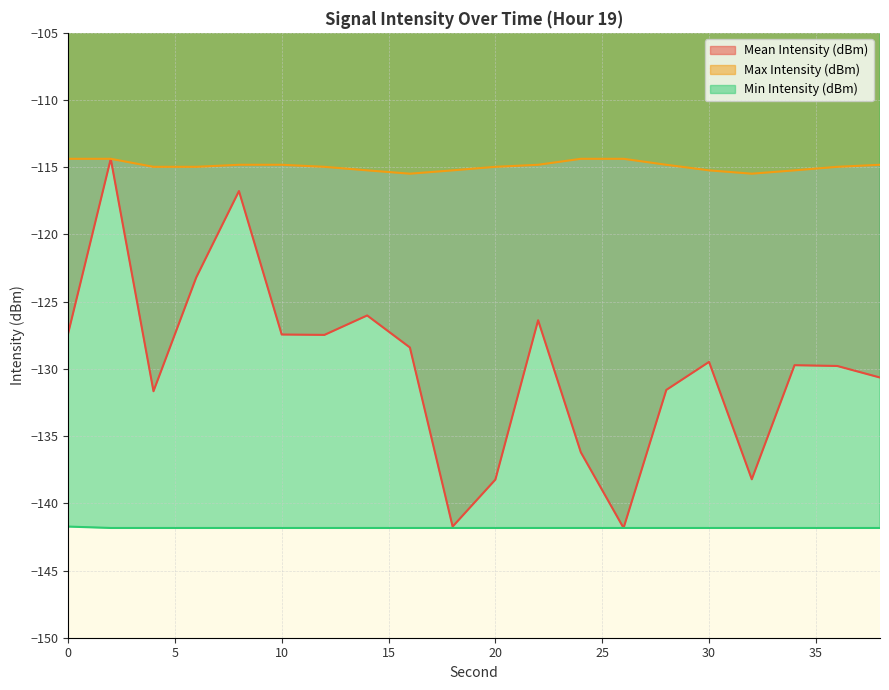

What is the value of the Max Intensity (dBm) point at the 5th from the left?

-114.8